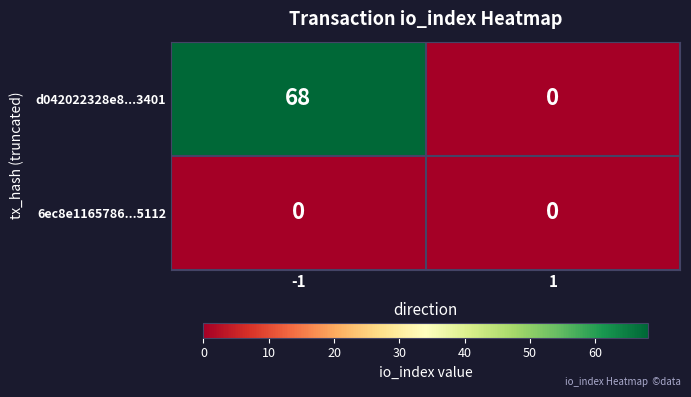

Which series changed the most between -1 and 1?

d042022328e8...3401